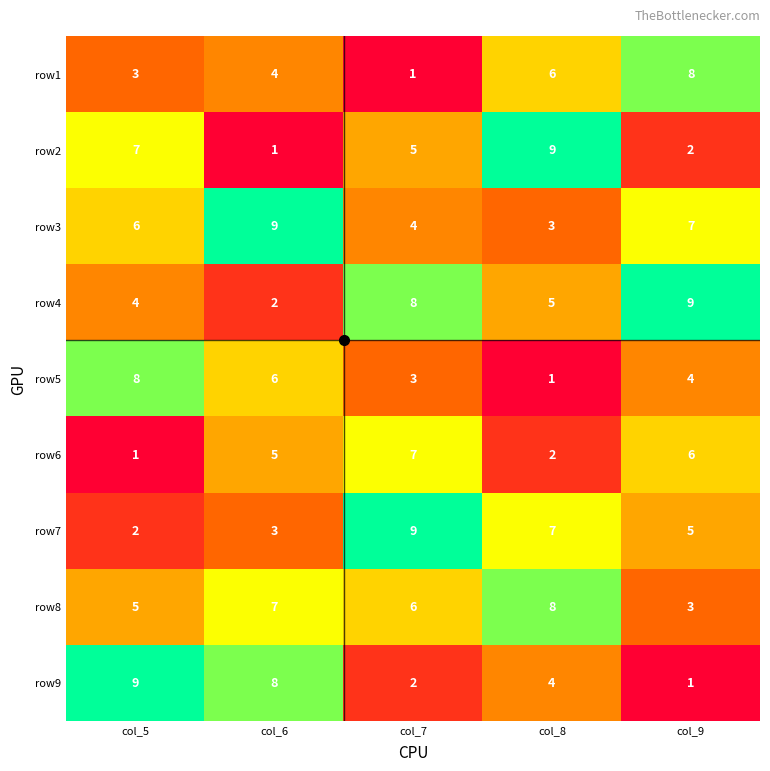

How many data points in row2 are less than 5?

2